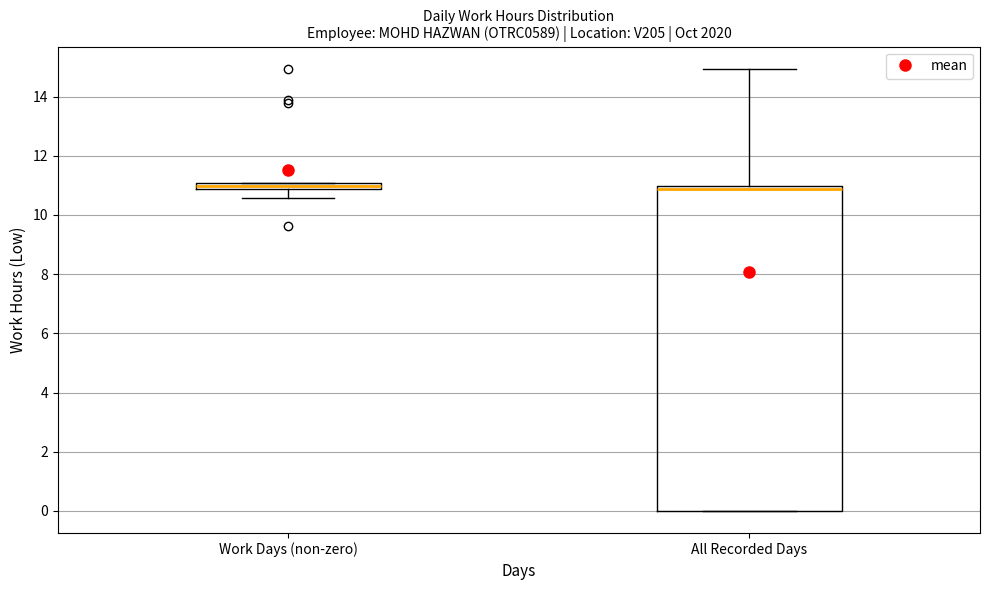

Where is the lower edge of the box for Work Days (non-zero) on the y-axis? The values are not printed on the chart, so give them approximately, as read against the axis.

10.8